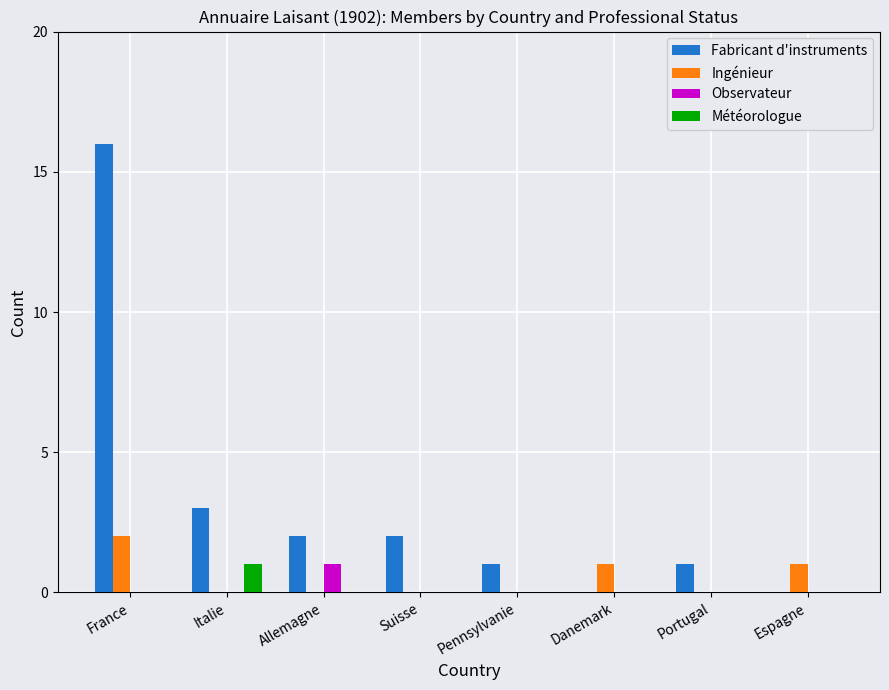

Where is Fabricant d'instruments nearest to the value 8?

Italie